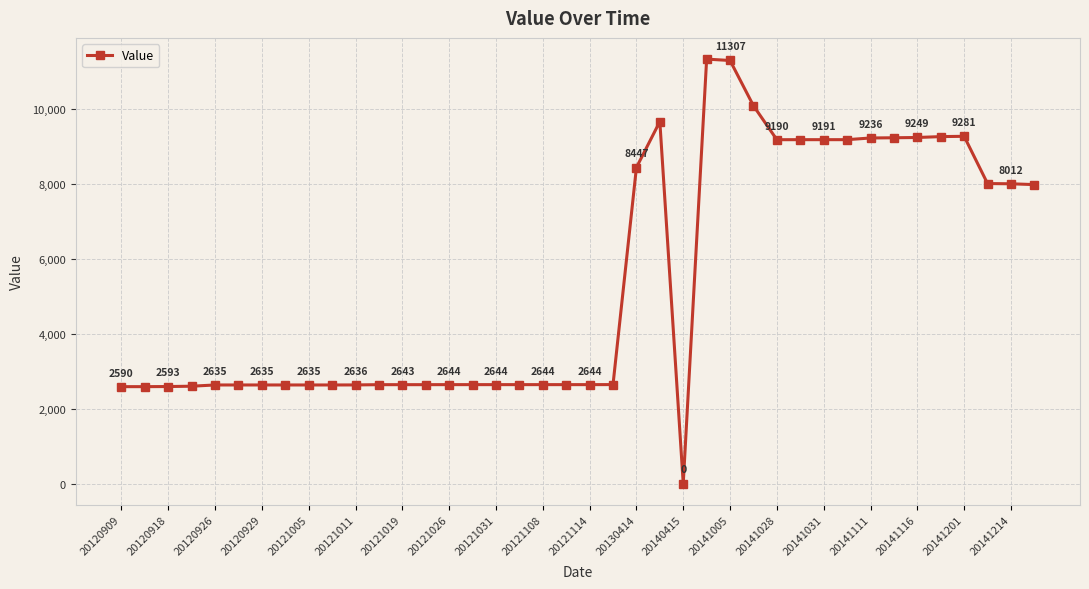

What is the average value?

5396